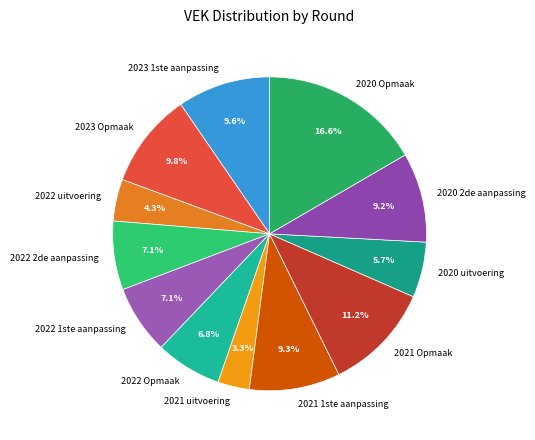

To the nearest percent, what portion does 2022 1ste aanpassing represent?

7%